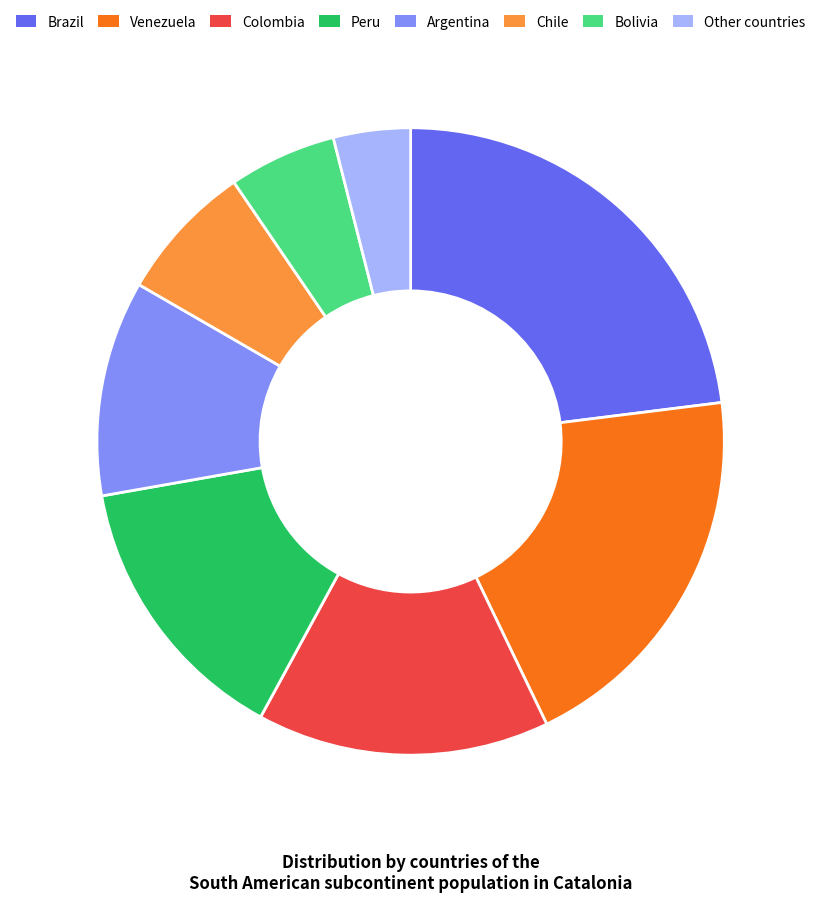

Does Colombia represent more than half of the total?

No